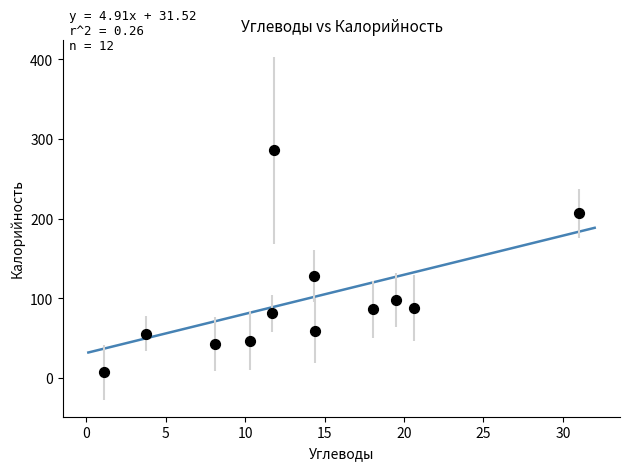

What is the range of X values (max minus min)?

29.9